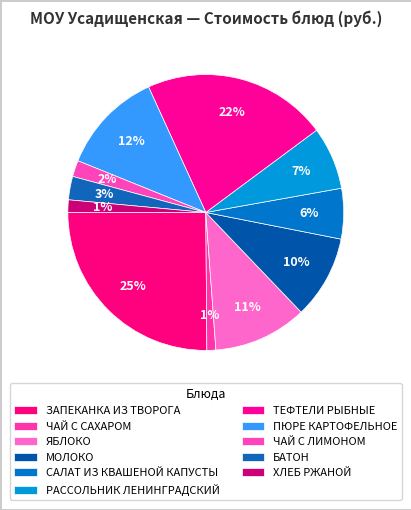

What percentage is the САЛАТ ИЗ КВАШЕНОЙ КАПУСТЫ slice, to the nearest percent?

6%